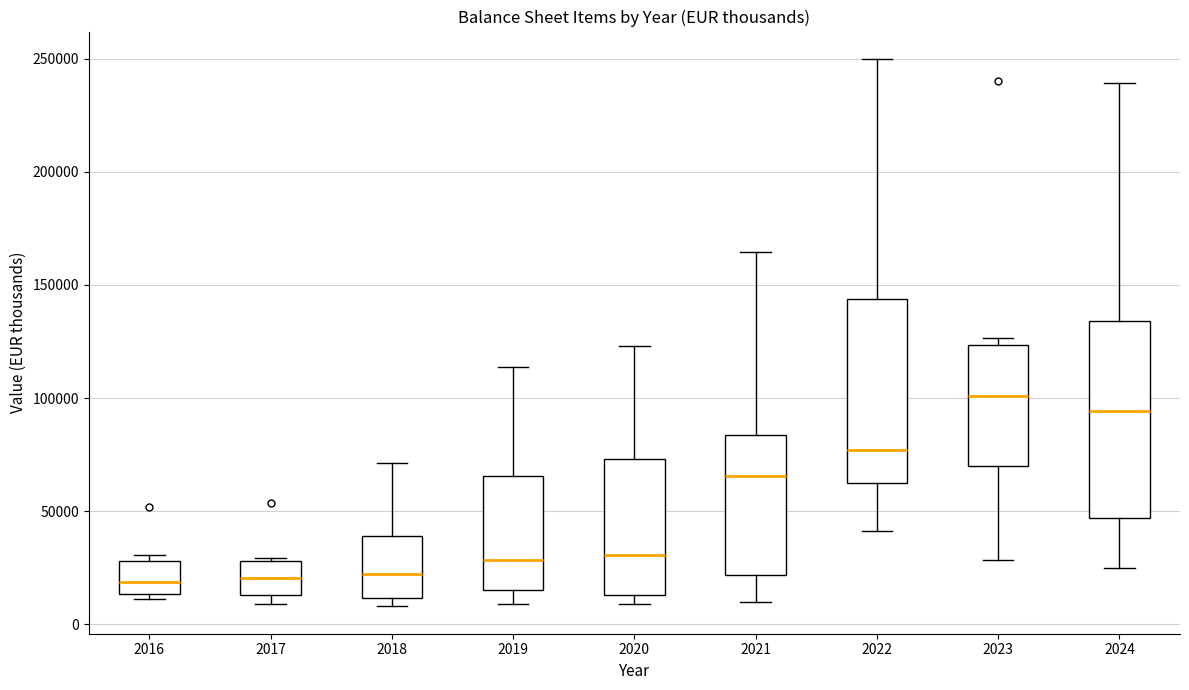

Reading left to right, transcribe this box plot: for each box, give where its median line is, the range the box spans, and where its two whiskers end, as read against the y-axis. The values are not printed on the chart, so give them approximately, as read against the axis.

2016: median 20000, box 15000 to 30000, whiskers 10000 to 30000 (just above the box's upper edge)
2017: median 20000, box 15000 to 30000, whiskers 10000 to 30000
2018: median 20000, box 10000 to 40000, whiskers 10000 (just below the box's lower edge) to 70000
2019: median 30000, box 15000 to 65000, whiskers 10000 to 115000
2020: median 30000, box 15000 to 75000, whiskers 10000 to 125000
2021: median 65000, box 20000 to 85000, whiskers 10000 to 165000
2022: median 75000, box 65000 to 145000, whiskers 40000 to 250000
2023: median 100000, box 70000 to 125000, whiskers 30000 to 125000 (just above the box's upper edge)
2024: median 95000, box 45000 to 135000, whiskers 25000 to 240000